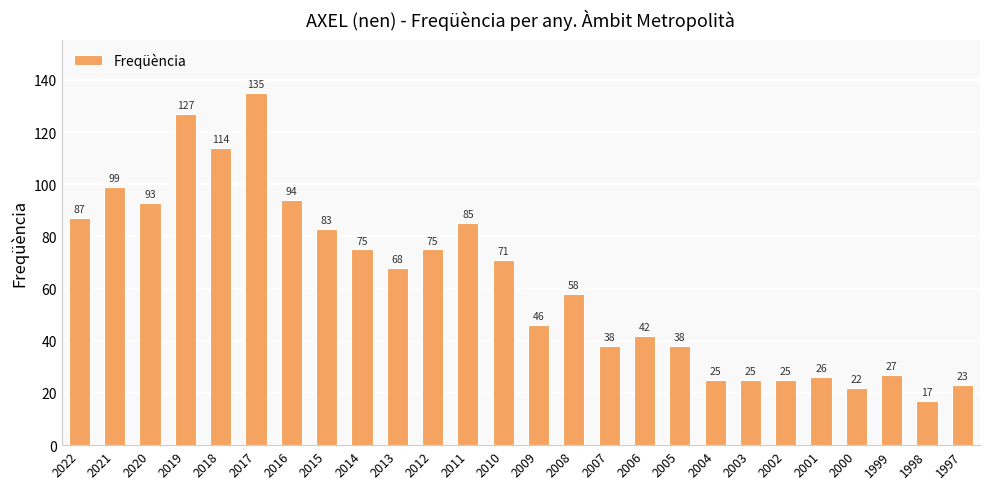

What is the value of the 25th bar from the left?

17